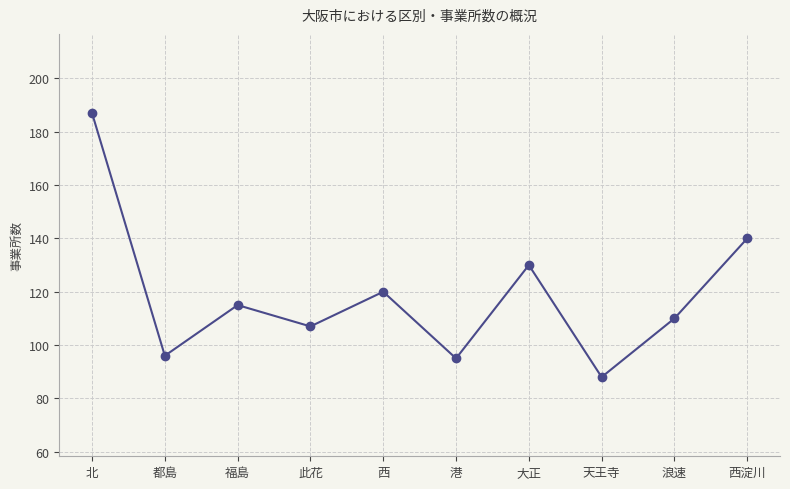

What is the maximum value shown in the chart?

187